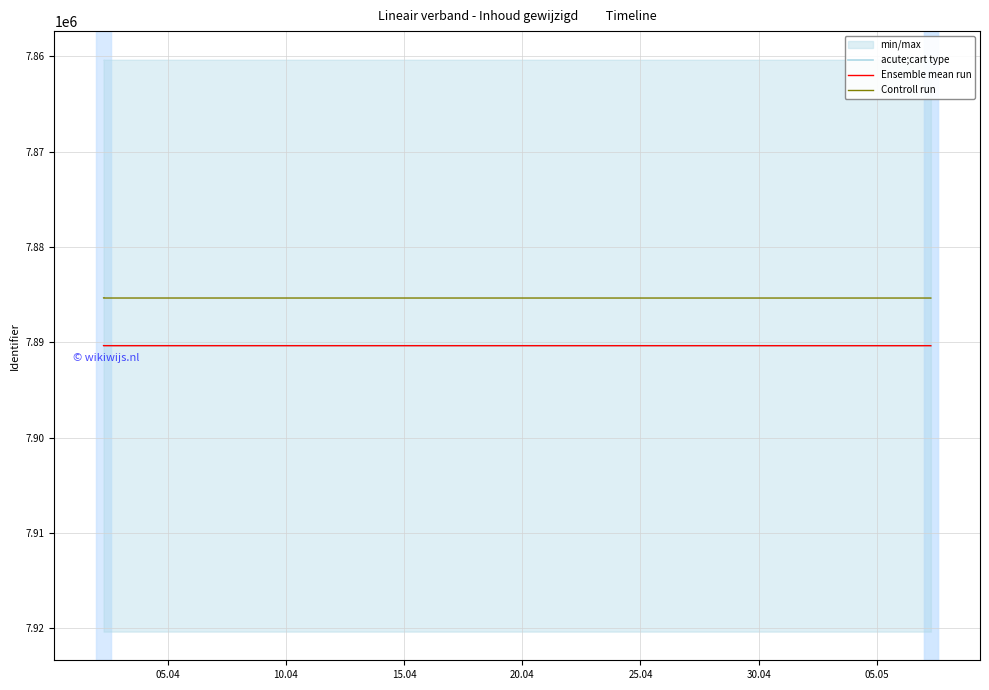

At 05.04, list the series in order from smallest to largest.

Controll run, acute;cart type, Ensemble mean run